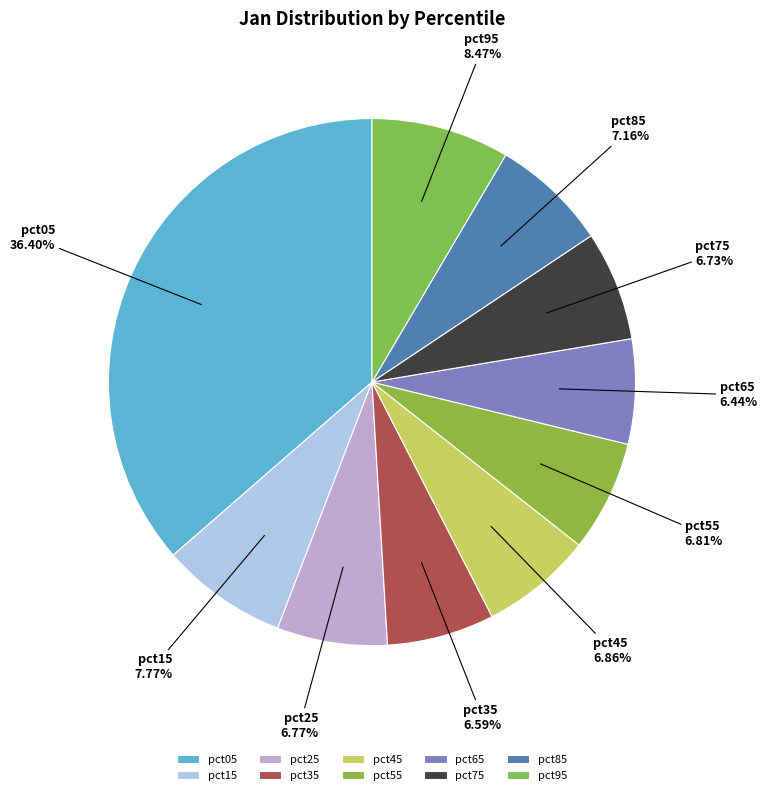

Count the number of slices in the pie.

10